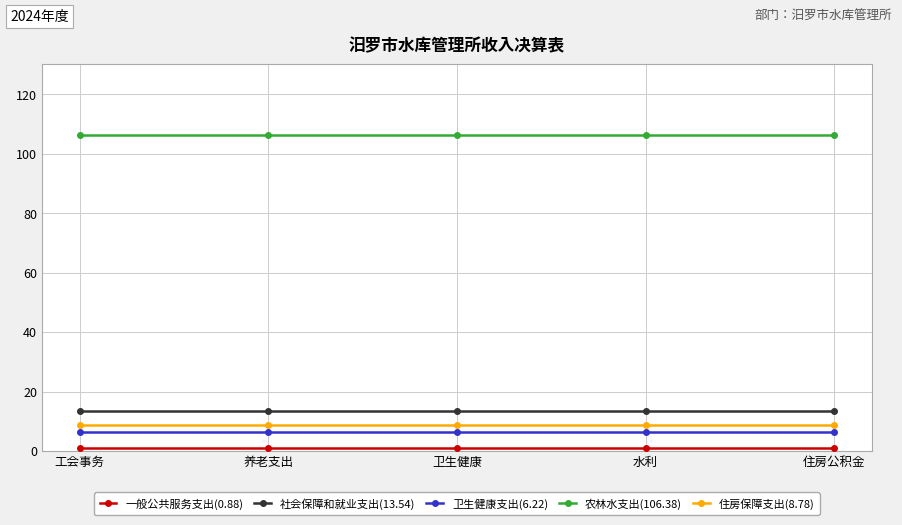

Is it true that 农林水支出(106.38) equals 106.4 at 工会事务?

True